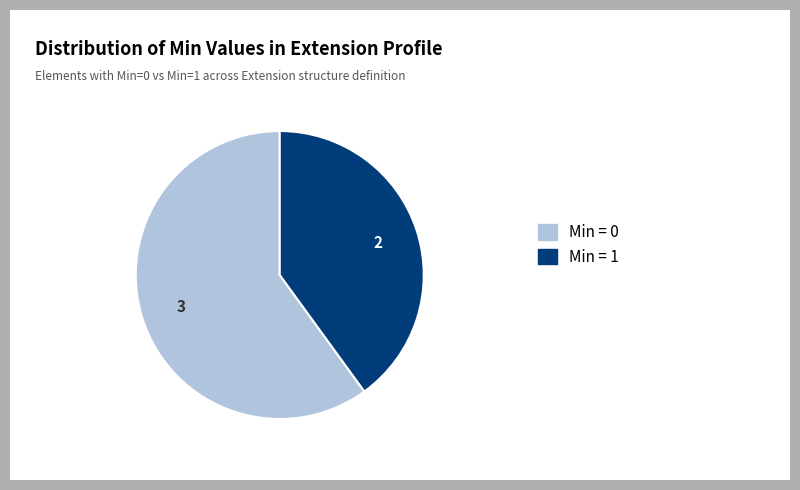

Is there a majority slice in this chart?

Yes